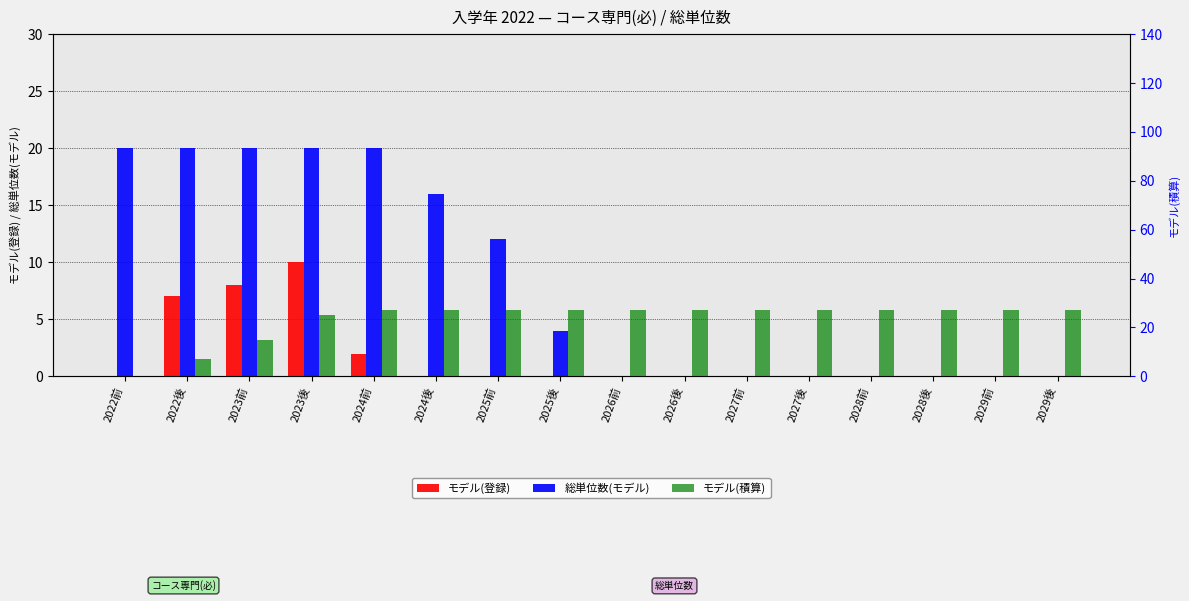

At which category does the chart reach its minimum across all series?

2022前